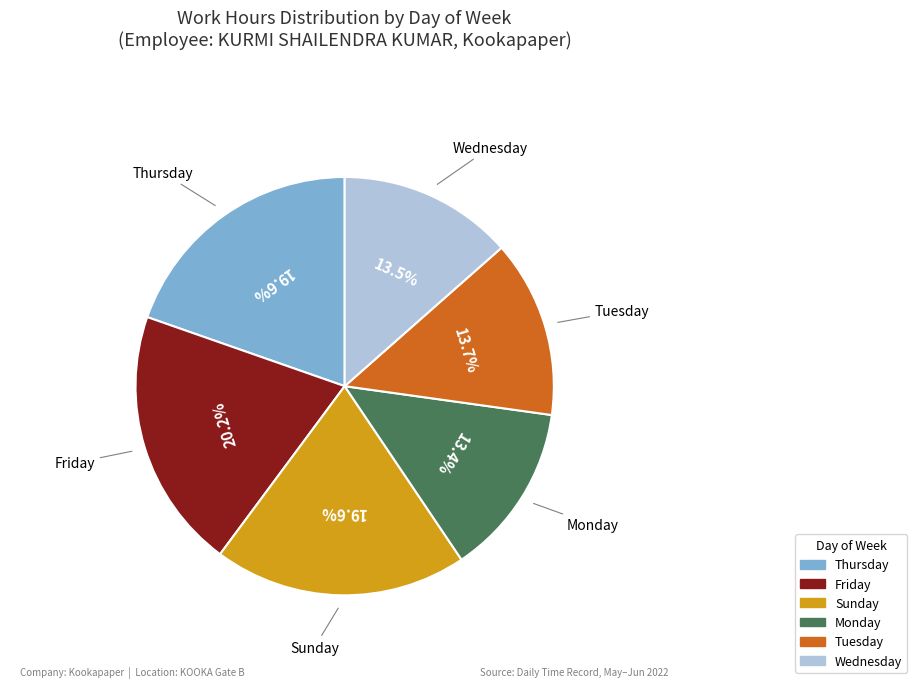

Is there a majority slice in this chart?

No